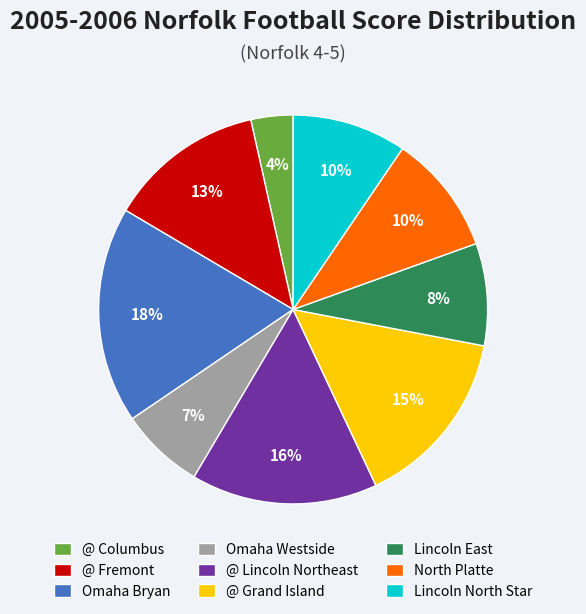

Is @ Fremont the majority of the pie?

No